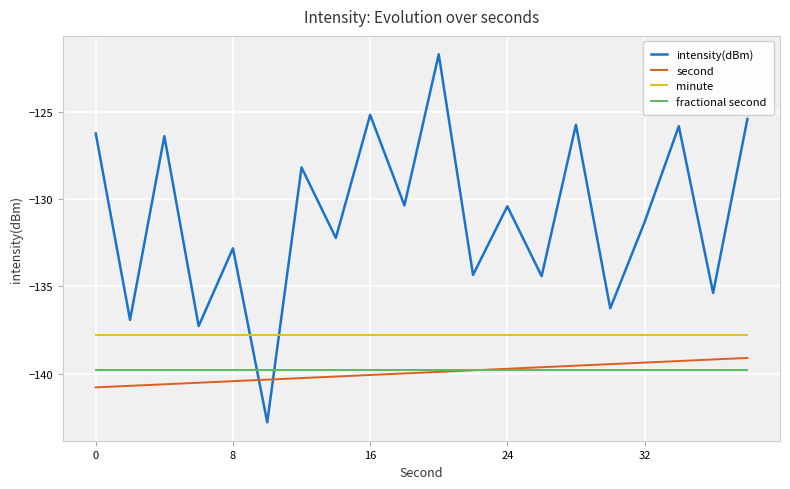

Which series has the largest range (max minus min)?

intensity(dBm)